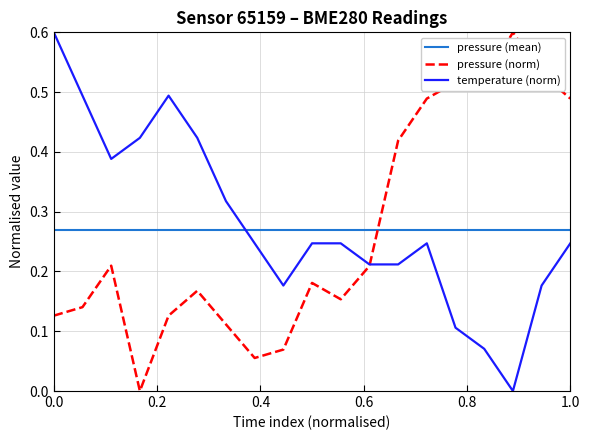

What is the maximum value for pressure (norm)?

0.6